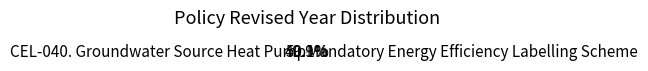

How many segments does this pie chart have?

2